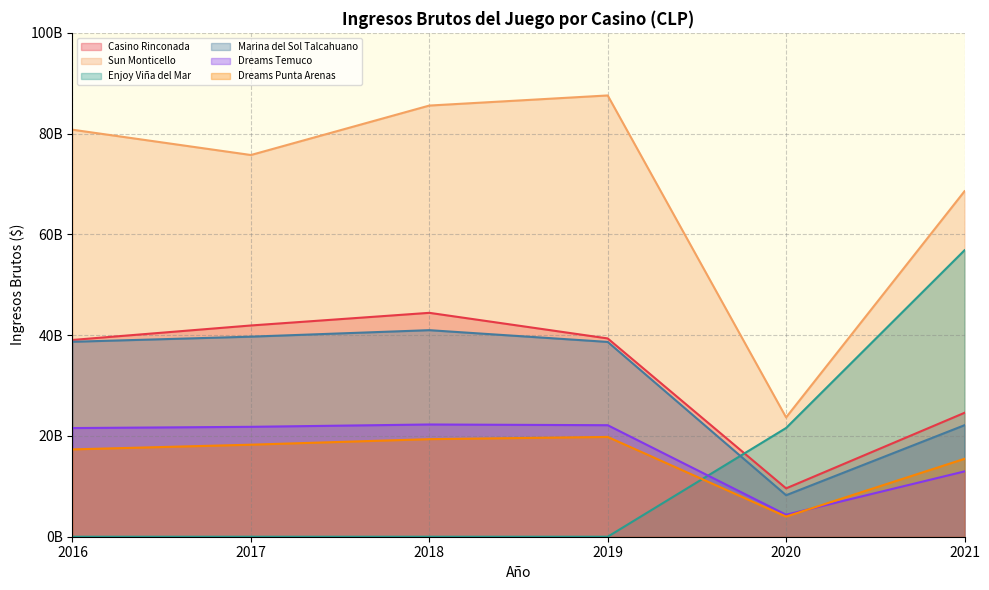

At which category does Dreams Temuco reach its first local peak?

2018